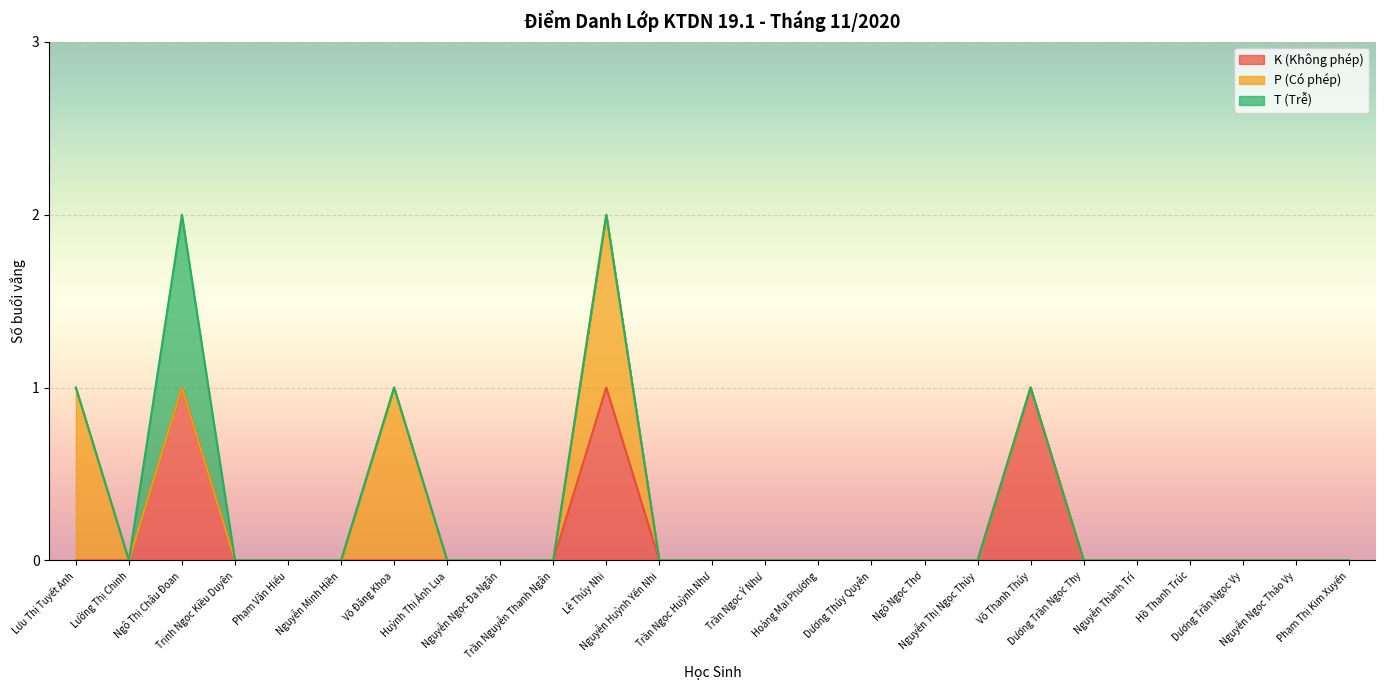

Reading left to right, list all the values displayed in this chart.

K (Không phép): Lưu Thị Tuyết Anh=0	Lường Thị Chinh=0	Ngô Thị Châu Đoan=1	Trịnh Ngọc Kiều Duyên=0	Phạm Văn Hiếu=0	Nguyễn Minh Hiền=0	Võ Đăng Khoa=0	Huỳnh Thị Ánh Lụa=0	Nguyễn Ngọc Đa Ngân=0	Trần Nguyễn Thanh Ngân=0	Lê Thúy Nhi=1	Nguyễn Huỳnh Yến Nhi=0	Trần Ngọc Huỳnh Như=0	Trần Ngọc Ý Như=0	Hoàng Mai Phương=0	Dương Thúy Quyên=0	Ngô Ngọc Thơ=0	Nguyễn Thị Ngọc Thủy=0	Võ Thanh Thúy=1	Dương Trần Ngọc Thy=0	Nguyễn Thành Trí=0	Hồ Thanh Trúc=0	Dương Trần Ngọc Vy=0	Nguyễn Ngọc Thảo Vy=0	Phạm Thị Kim Xuyến=0
P (Có phép): Lưu Thị Tuyết Anh=1	Lường Thị Chinh=0	Ngô Thị Châu Đoan=0	Trịnh Ngọc Kiều Duyên=0	Phạm Văn Hiếu=0	Nguyễn Minh Hiền=0	Võ Đăng Khoa=1	Huỳnh Thị Ánh Lụa=0	Nguyễn Ngọc Đa Ngân=0	Trần Nguyễn Thanh Ngân=0	Lê Thúy Nhi=1	Nguyễn Huỳnh Yến Nhi=0	Trần Ngọc Huỳnh Như=0	Trần Ngọc Ý Như=0	Hoàng Mai Phương=0	Dương Thúy Quyên=0	Ngô Ngọc Thơ=0	Nguyễn Thị Ngọc Thủy=0	Võ Thanh Thúy=0	Dương Trần Ngọc Thy=0	Nguyễn Thành Trí=0	Hồ Thanh Trúc=0	Dương Trần Ngọc Vy=0	Nguyễn Ngọc Thảo Vy=0	Phạm Thị Kim Xuyến=0
T (Trễ): Lưu Thị Tuyết Anh=0	Lường Thị Chinh=0	Ngô Thị Châu Đoan=1	Trịnh Ngọc Kiều Duyên=0	Phạm Văn Hiếu=0	Nguyễn Minh Hiền=0	Võ Đăng Khoa=0	Huỳnh Thị Ánh Lụa=0	Nguyễn Ngọc Đa Ngân=0	Trần Nguyễn Thanh Ngân=0	Lê Thúy Nhi=0	Nguyễn Huỳnh Yến Nhi=0	Trần Ngọc Huỳnh Như=0	Trần Ngọc Ý Như=0	Hoàng Mai Phương=0	Dương Thúy Quyên=0	Ngô Ngọc Thơ=0	Nguyễn Thị Ngọc Thủy=0	Võ Thanh Thúy=0	Dương Trần Ngọc Thy=0	Nguyễn Thành Trí=0	Hồ Thanh Trúc=0	Dương Trần Ngọc Vy=0	Nguyễn Ngọc Thảo Vy=0	Phạm Thị Kim Xuyến=0